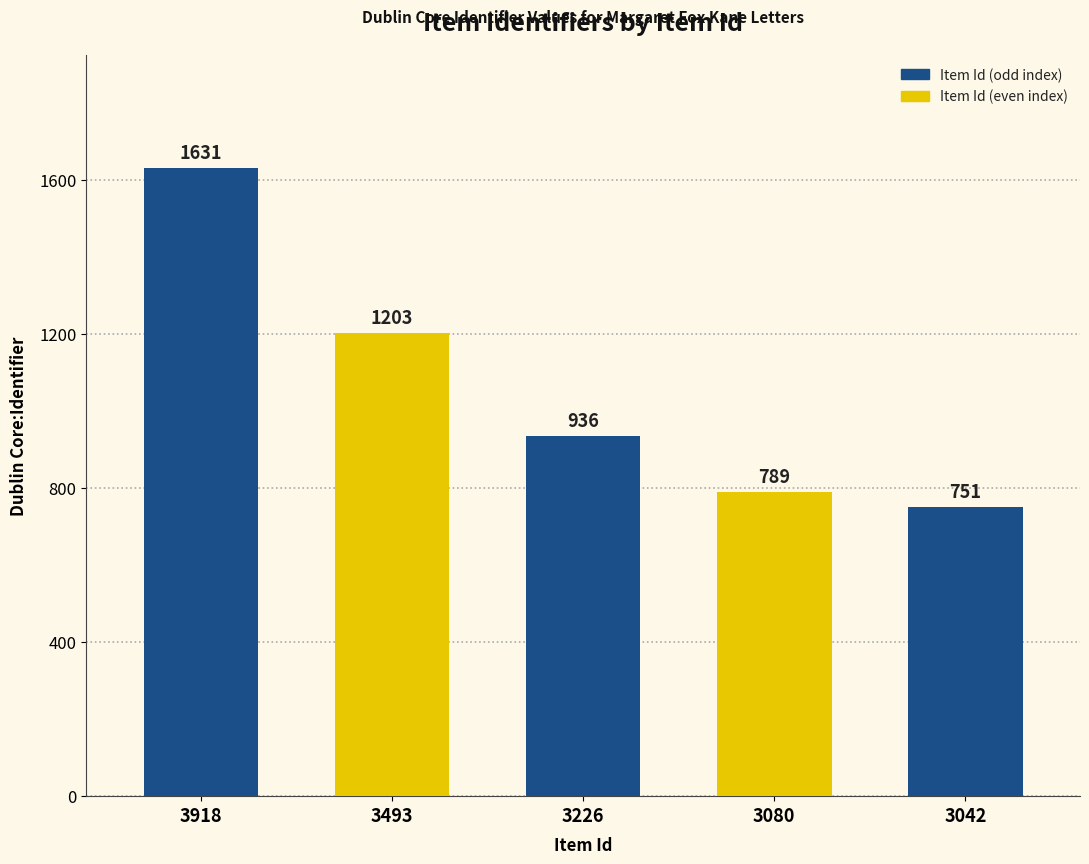

What is the sum of all values?

5310